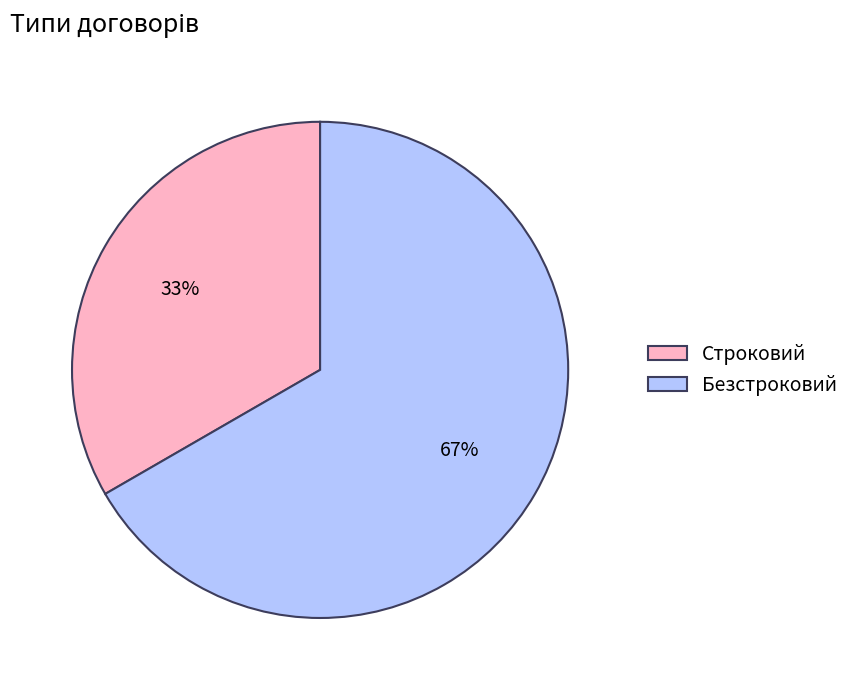

Rank the categories by value from lowest to highest.

Строковий, Безстроковий